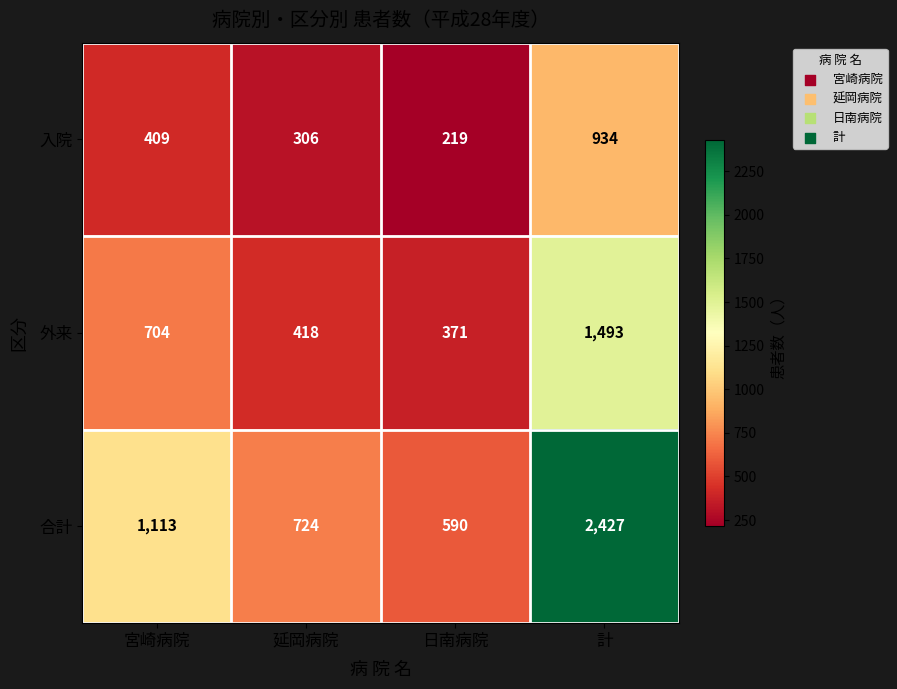

What is the difference between the maximum and minimum values in the 外来 series?

1122